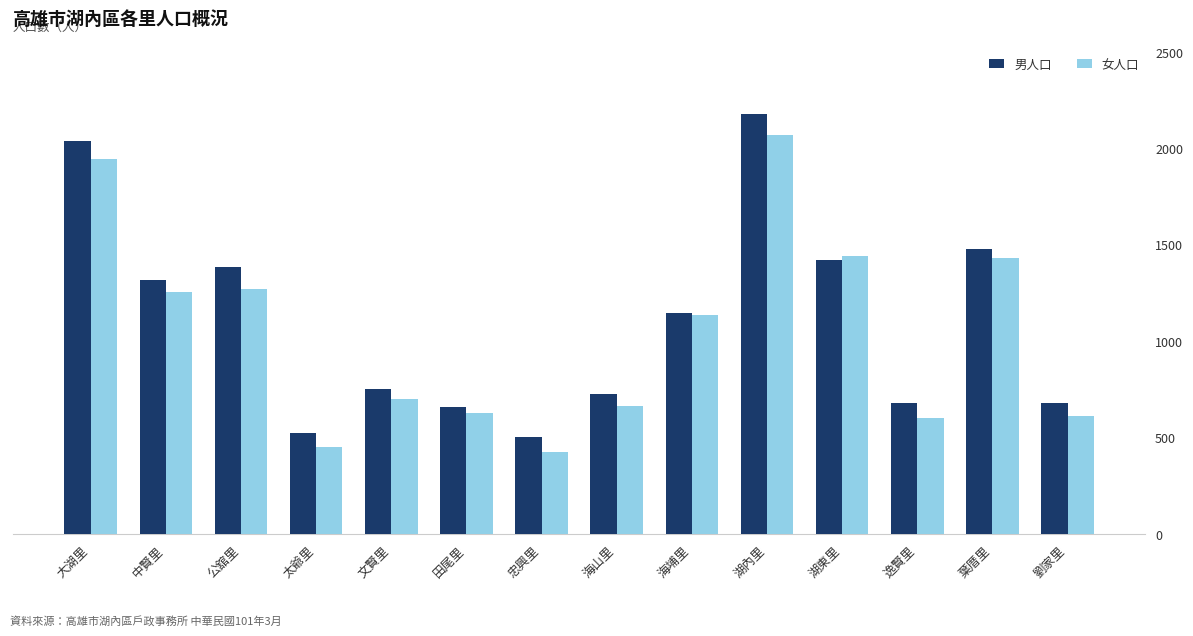

Is the value of 男人口 at 太爺里 greater than the value of 女人口 at 逸賢里?

No